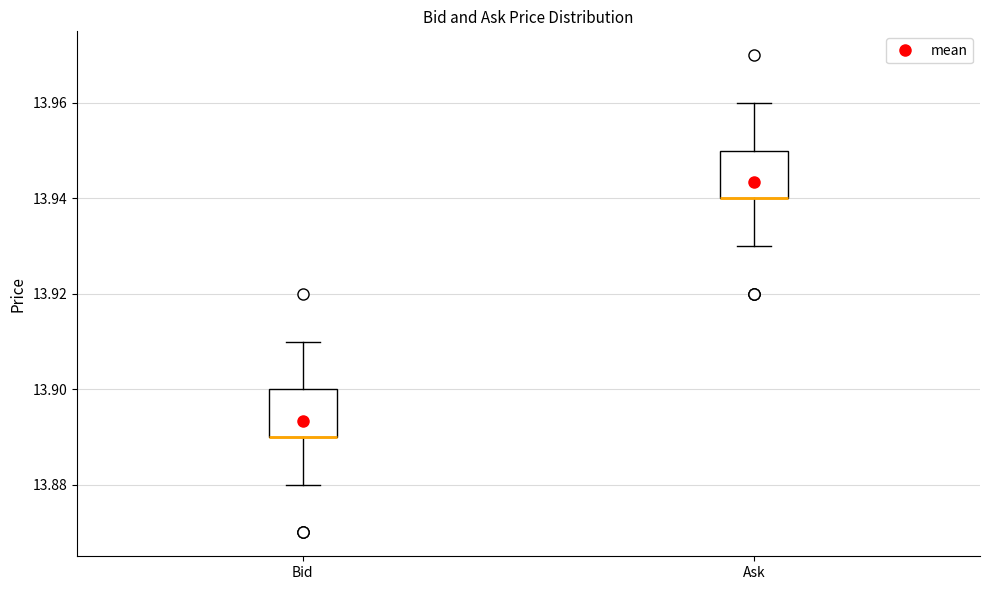

Reading left to right, read every box against the y-axis: the position of its median line, the range the box covers, and the ends of its whiskers. The values are not printed on the chart, so give them approximately, as read against the axis.

Bid: median 13.89 (drawn on the box's lower edge), box 13.89 to 13.90, whiskers 13.88 to 13.91
Ask: median 13.94 (drawn on the box's lower edge), box 13.94 to 13.95, whiskers 13.93 to 13.96